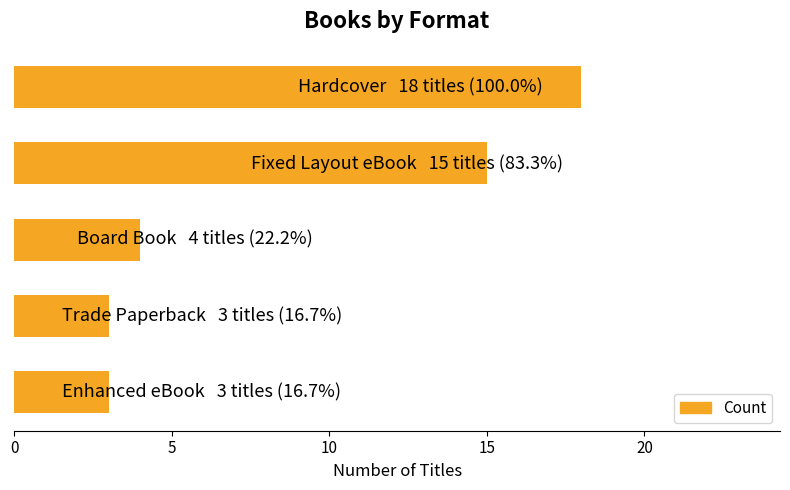

What is the maximum value shown in the chart?

18